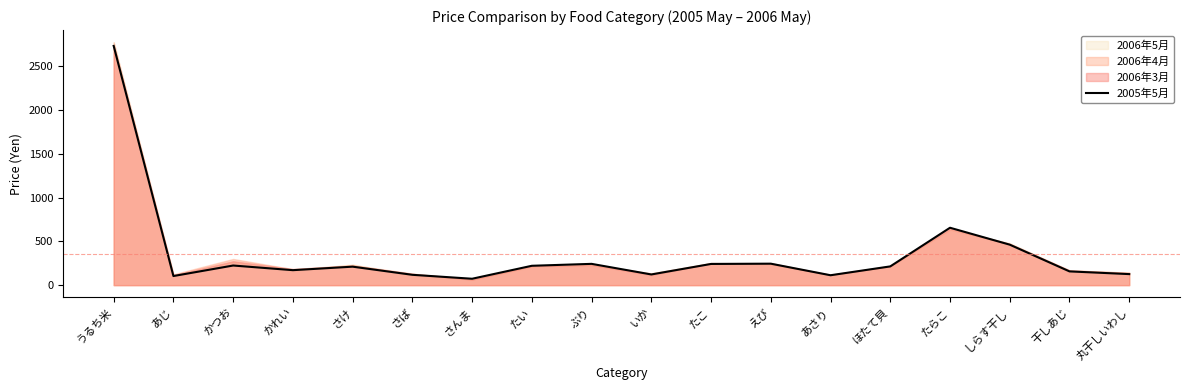

At which category does the chart reach its peak across all series?

うるち米